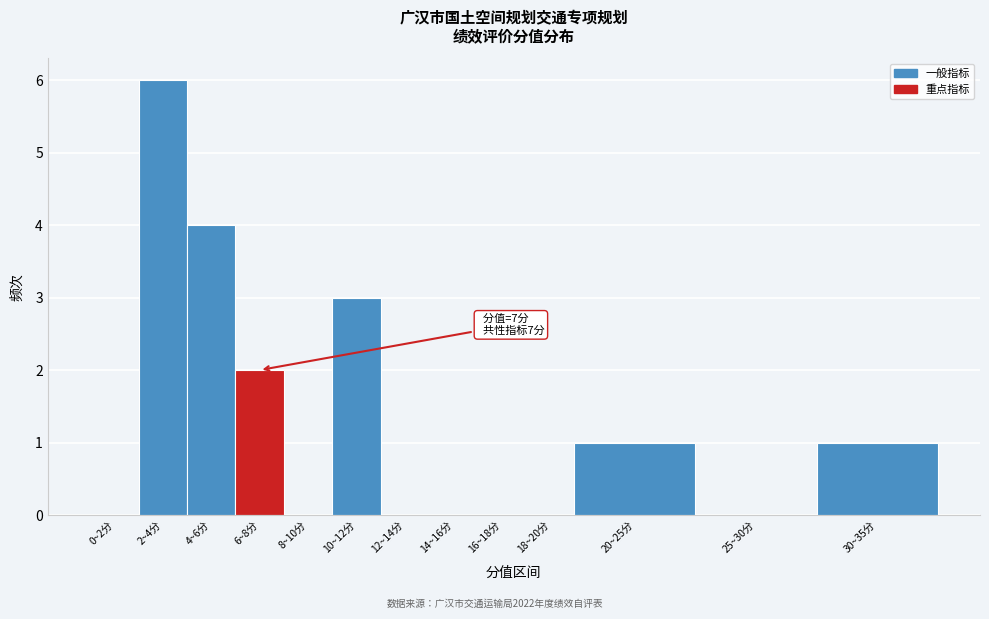

Reading left to right, what are all the values shown in this chart?

0~2分=0	2~4分=6	4~6分=4	6~8分=2	8~10分=0	10~12分=3	12~14分=0	14~16分=0	16~18分=0	18~20分=0	20~25分=1	25~30分=0	30~35分=1